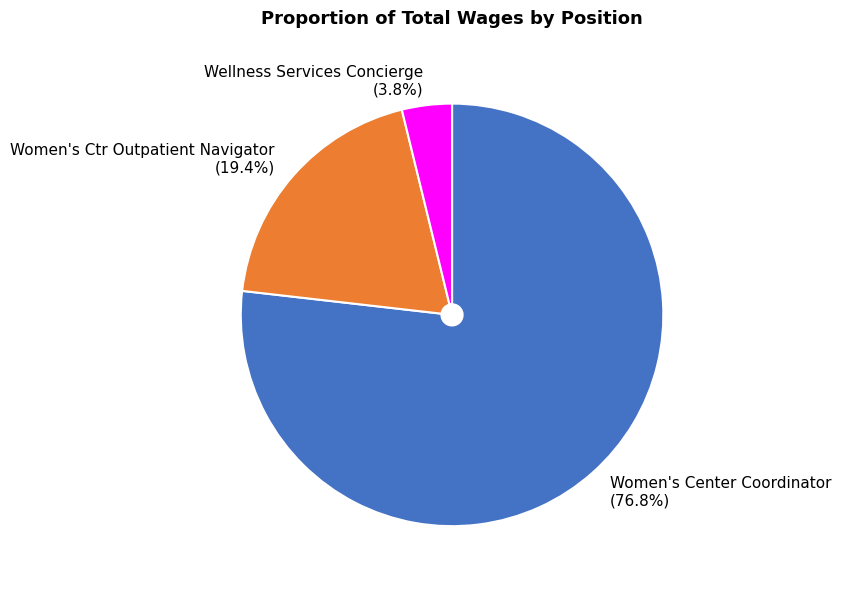

Count the number of slices in the pie.

3